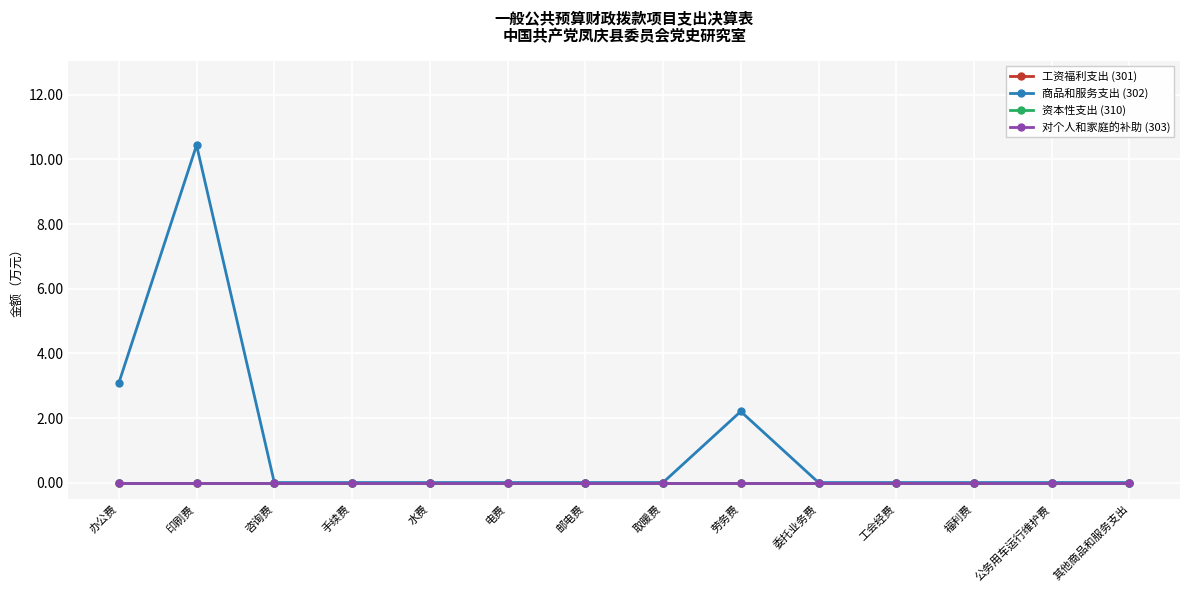

Does the chart have visible grid lines?

Yes